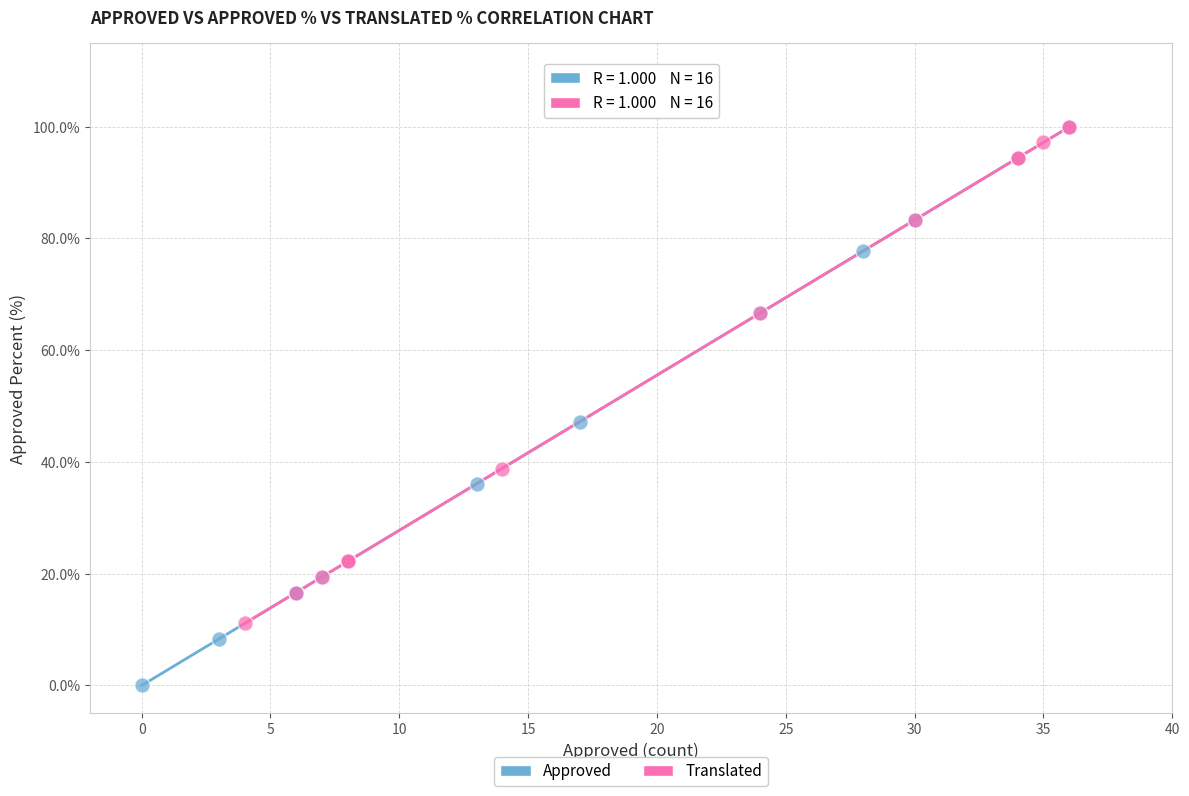

Which series contains the lowest Y value?

Approved